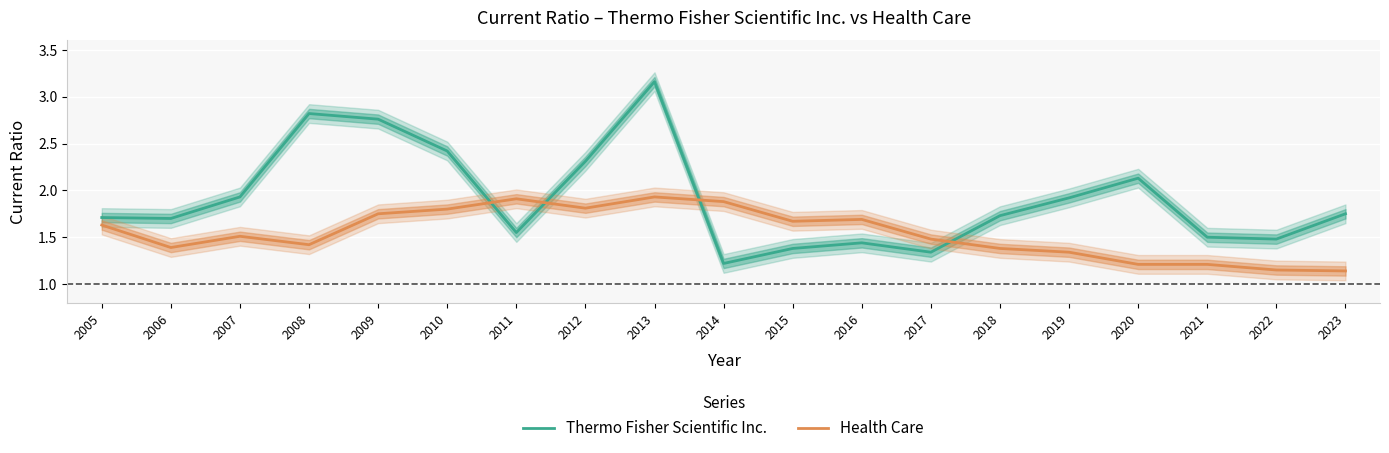

What is the value of the Thermo Fisher Scientific Inc. point at the 12th from the left?

1.4